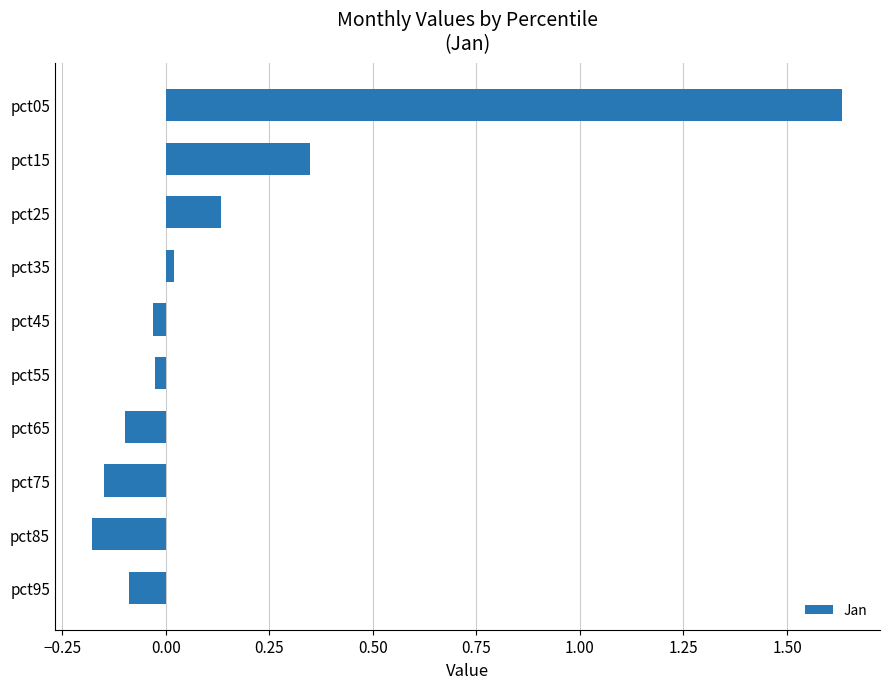

The chart shows a value of -0.1 at pct95. True or false?

True